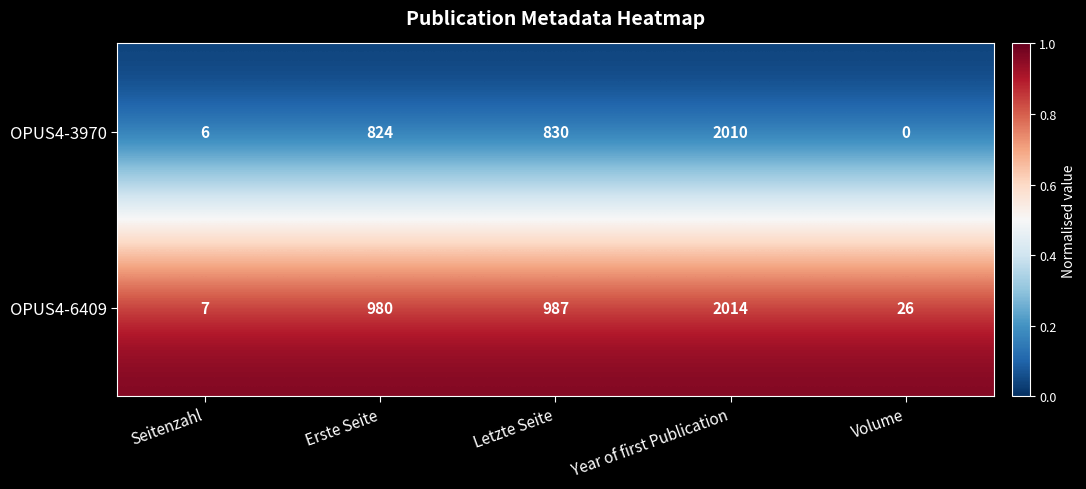

True or false: OPUS4-3970 has a value of 4 at Seitenzahl.

False